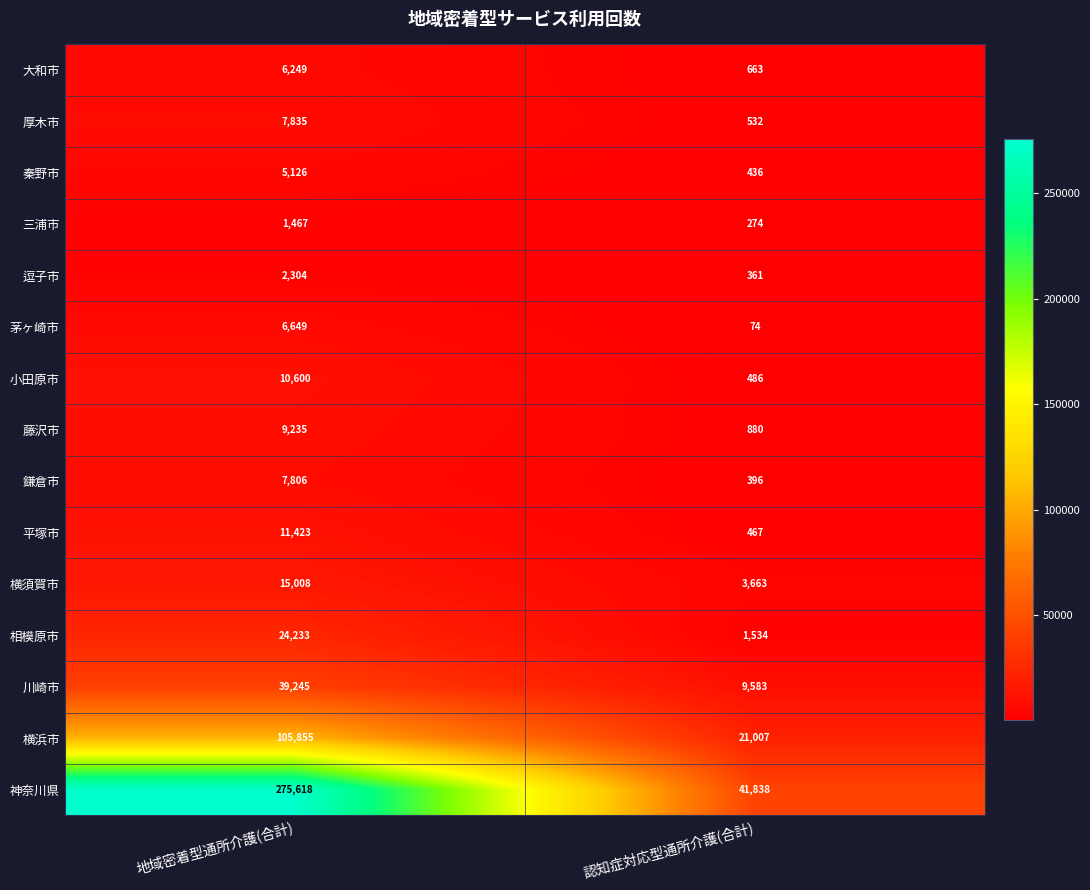

How many categories are shown in the chart?

2